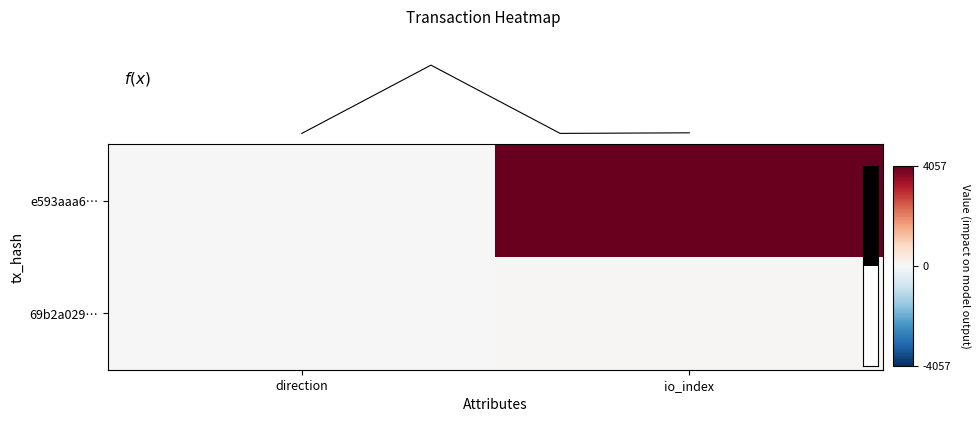

Reading left to right, extract all data points from this chart.

e593aaa6ea7d88a1100dfc9171296b89a71e5c2: -1	4057
69b2a02916916f2d16c8c0f356e1a0956aad478: 1	35